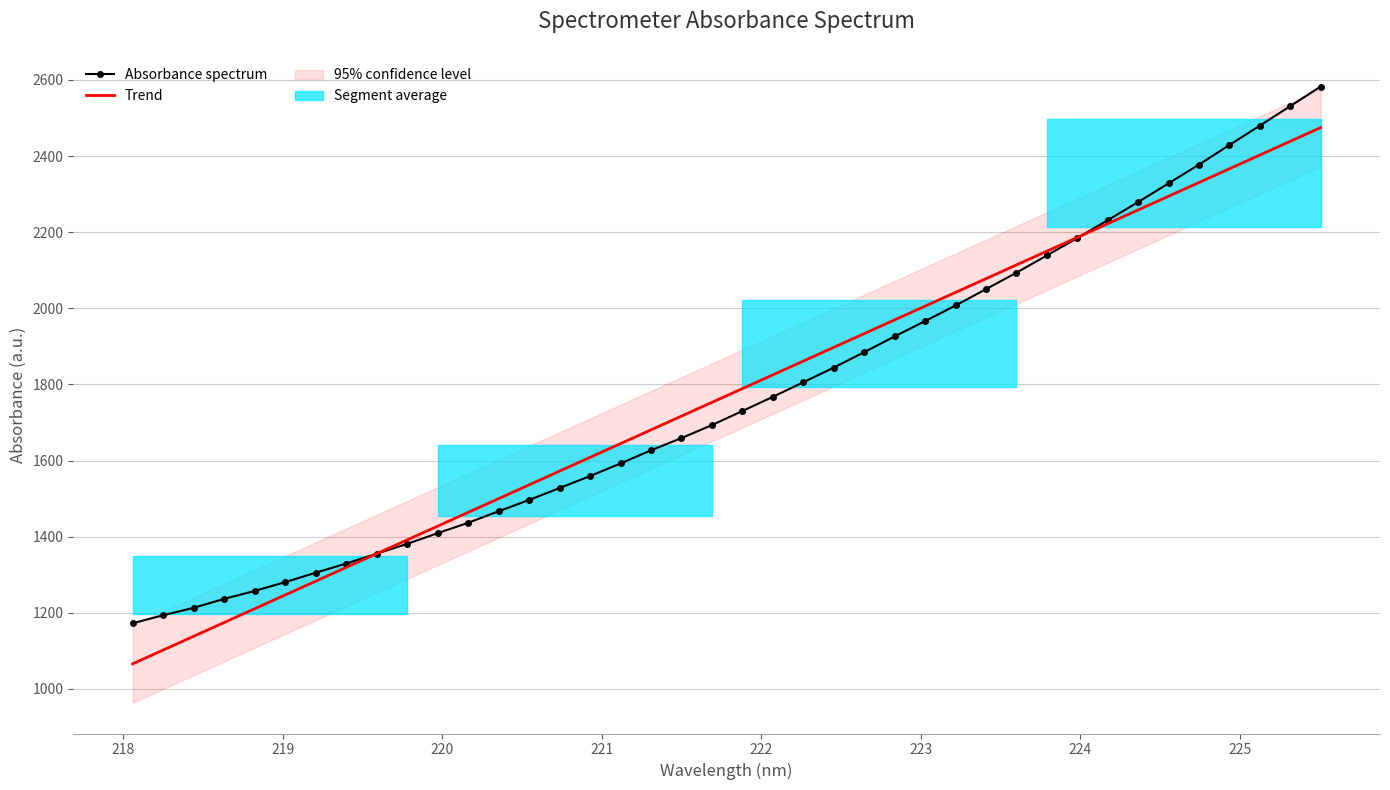

Is this an area chart (filled region under the line)?

No